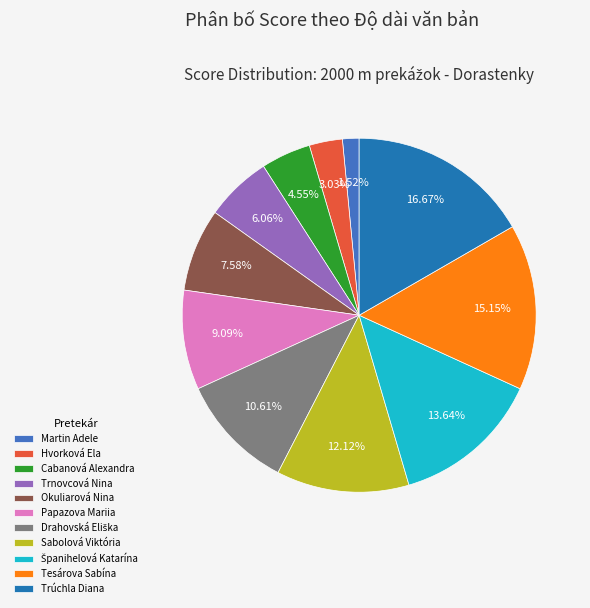

How much of the chart is everything except Trnovcová Nina?

93.9%